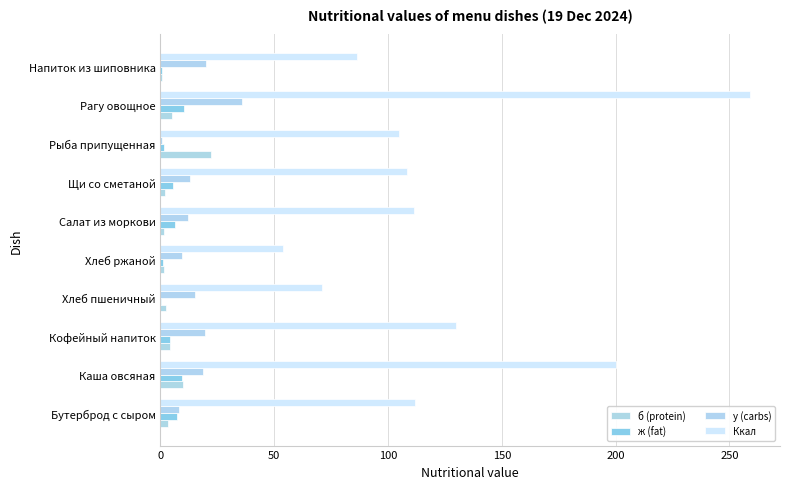

How many series are shown in this chart?

4